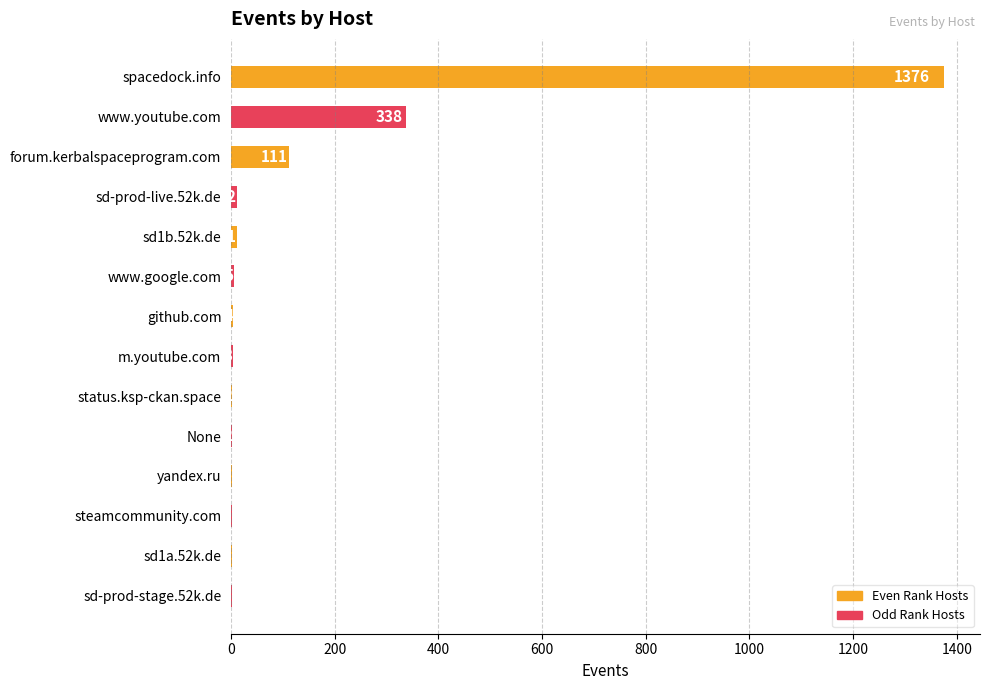

Approximately how many times larger is the value at m.youtube.com compared to yandex.ru?

3.0